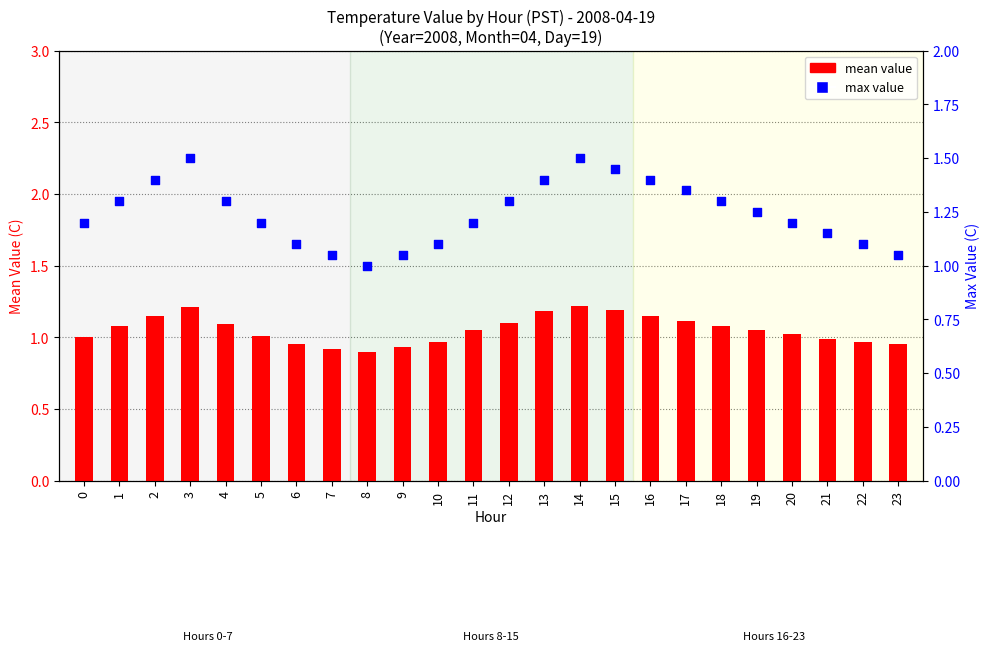

At how many categories does at least one series exceed 0?

24